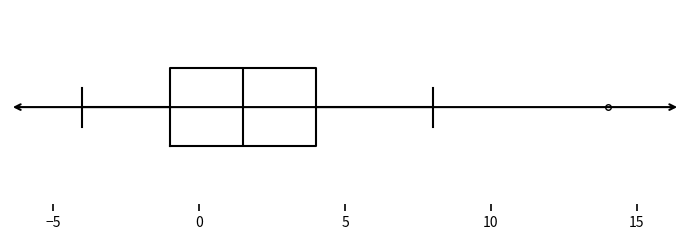

Transcribe this box plot: give where the median line is, the range the box spans, and where the two whiskers end, as read against the x-axis. The values are not printed on the chart, so give them approximately, as read against the axis.

median 1.5, box -1.0 to 4.0, whiskers -4.0 to 8.0